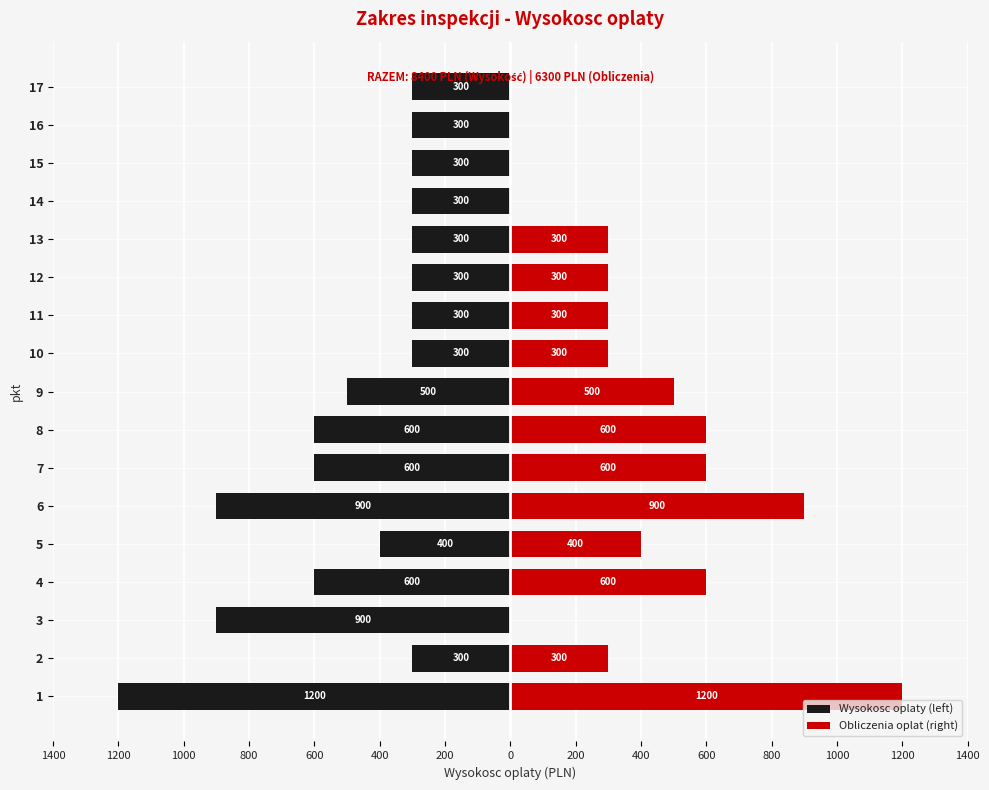

What is the sum of all Wysokosc oplaty (left) values?

-8400